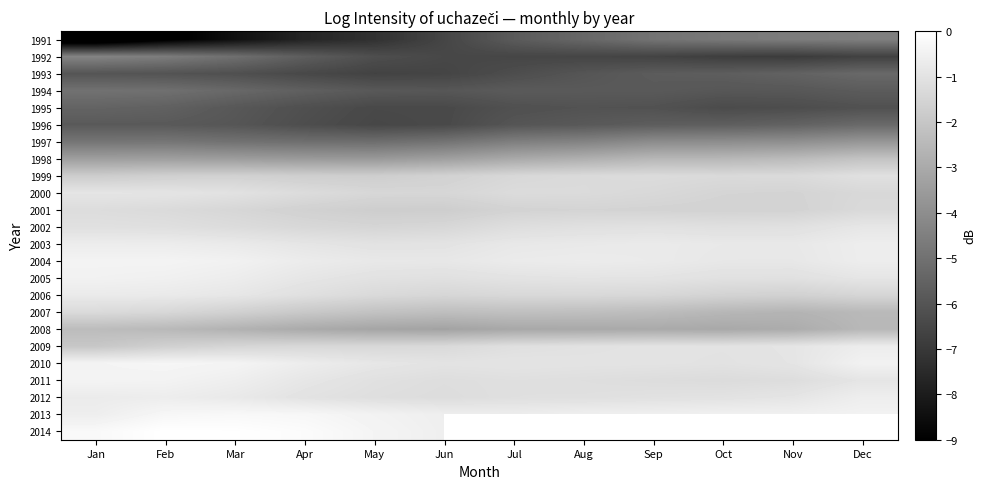

True or false: 2010 has a value of -1.9 at Oct.

False